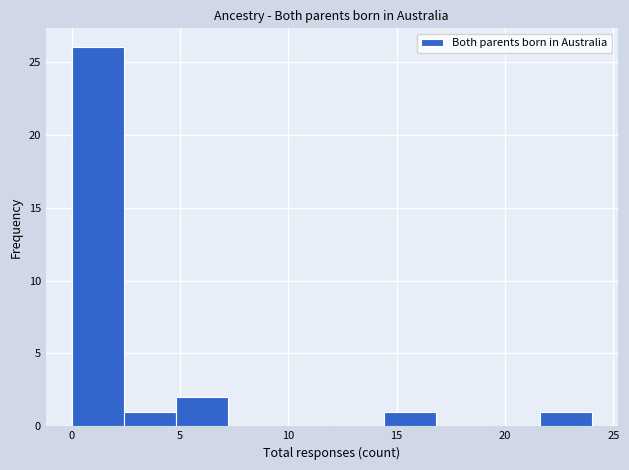

Reading left to right, list every bar in this chart as the range it spans on the x-axis followed by its height. Neither the bar edges nor the heights are printed on the chart, so give them approximately, as read against the axes.

0.0 to 2.4: 26
2.4 to 4.8: 1
4.8 to 7.2: 2
7.2 to 9.6: 0
9.6 to 12.0: 0
12.0 to 14.4: 0
14.4 to 16.8: 1
16.8 to 19.2: 0
19.2 to 21.6: 0
21.6 to 24.0: 1